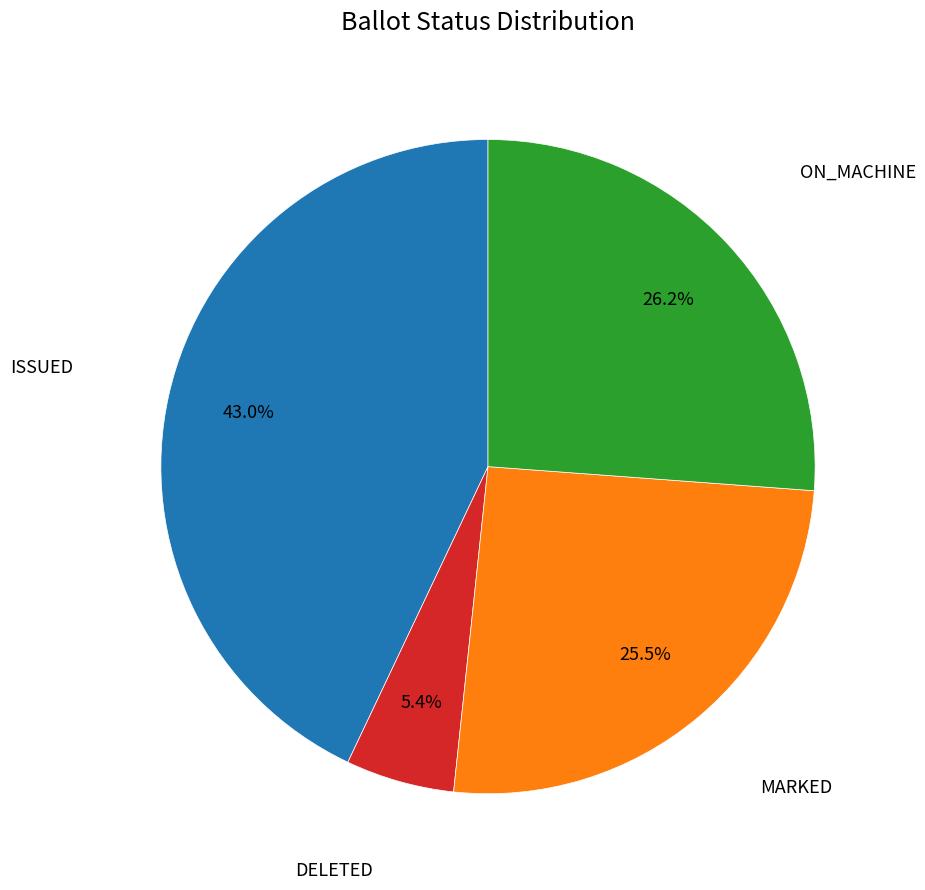

Is there a majority slice in this chart?

No